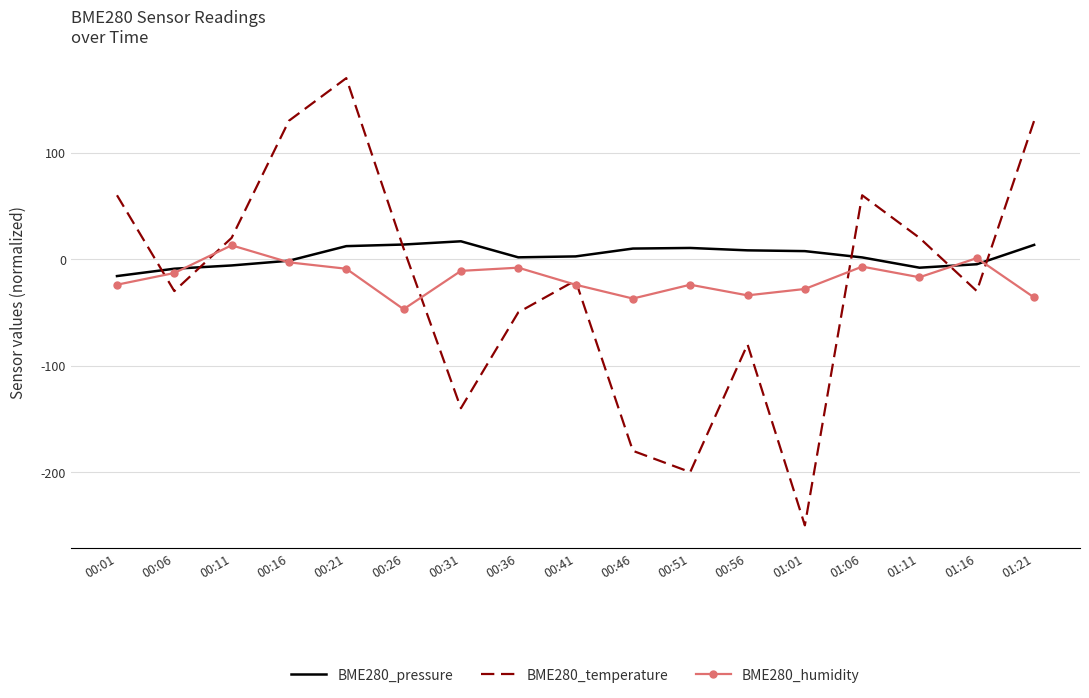

Where do BME280_temperature and BME280_humidity first cross each other?

00:01 and 00:06